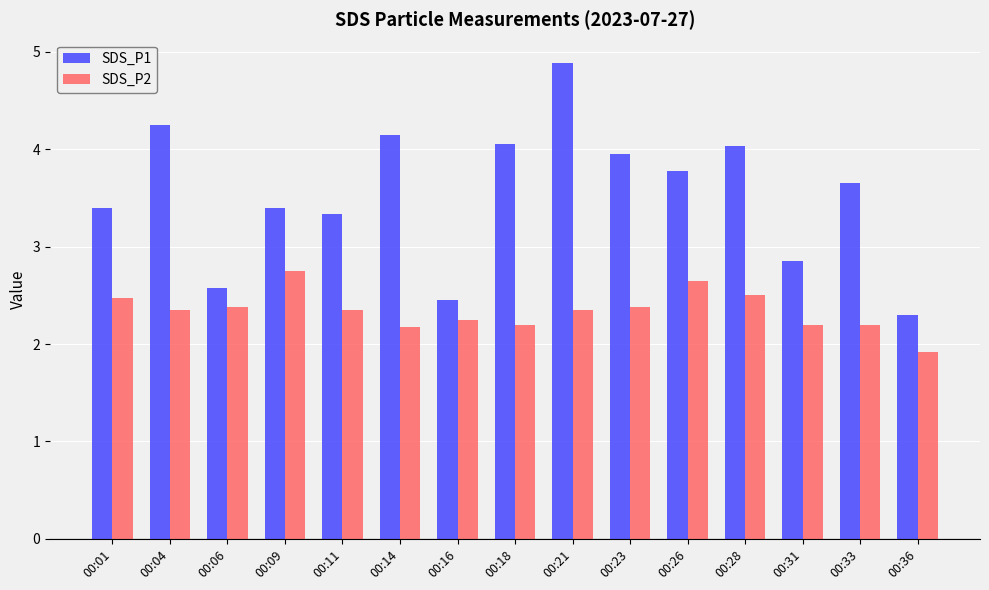

What is the smallest value displayed?

1.9